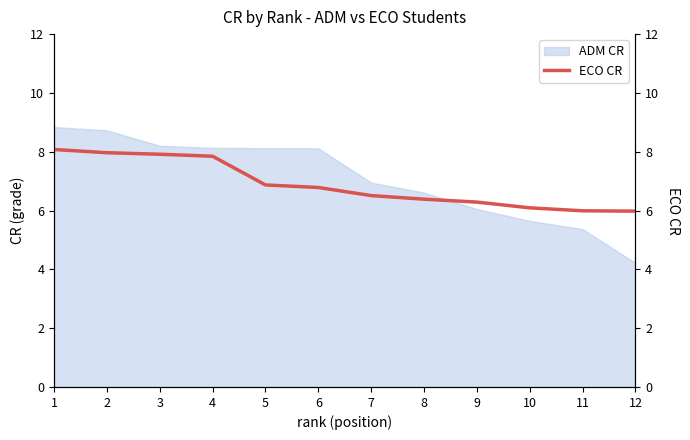

What is the sum of the values at 9 and 11?

12.3